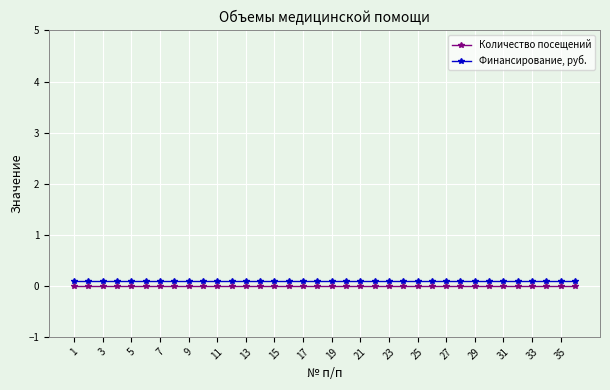

True or false: Финансирование, руб. and Количество посещений cross at least once.

False